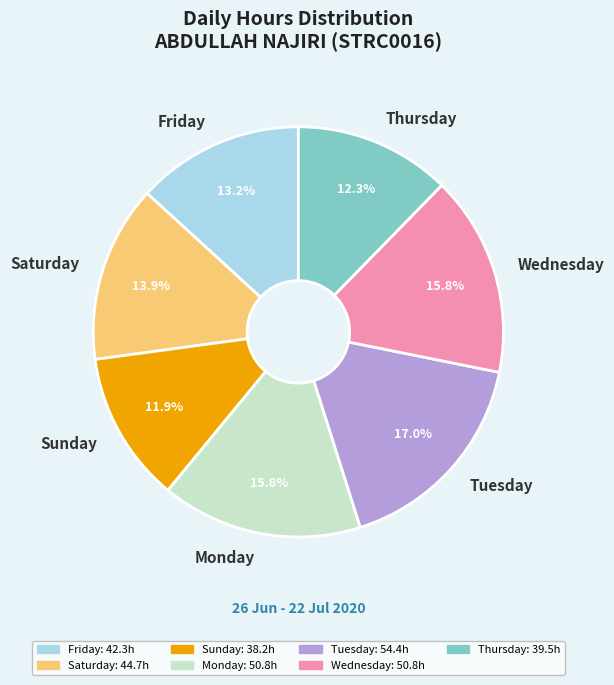

Does any single category account for the majority?

No